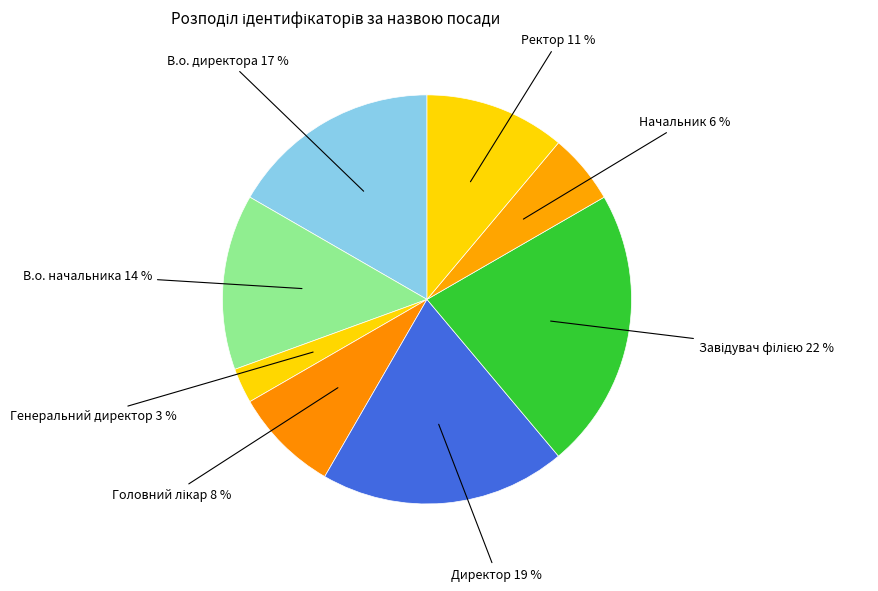

Which slice is the smallest?

Генеральний директор